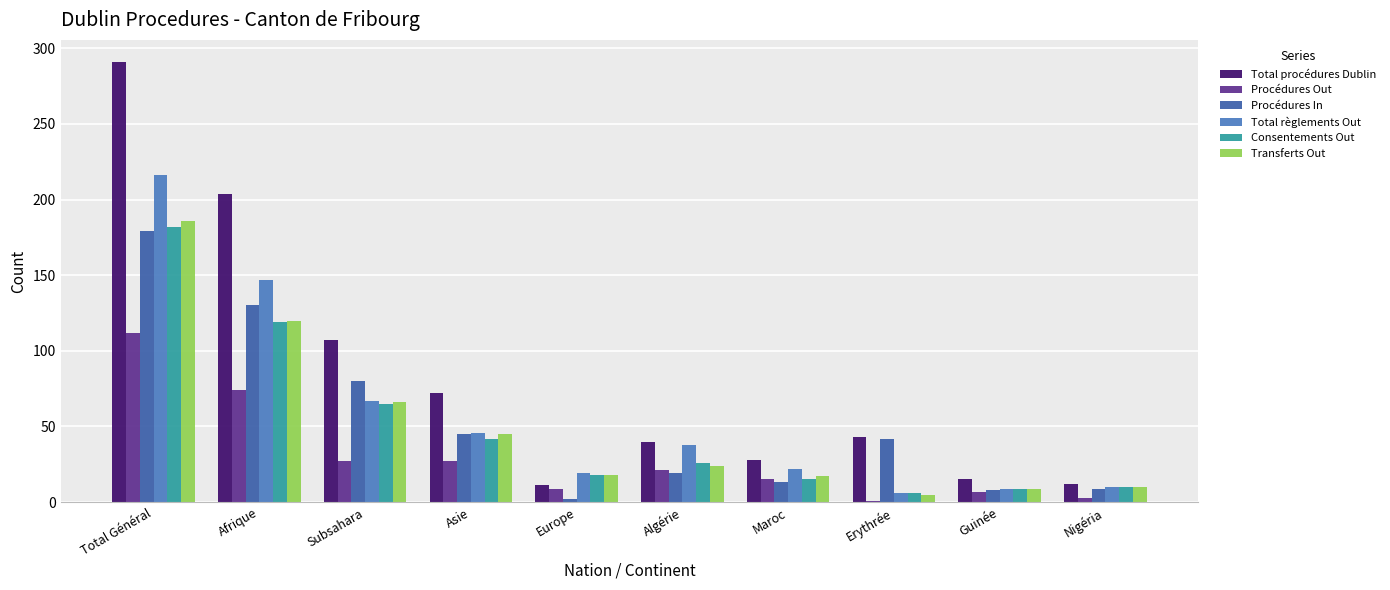

How many series are shown in this chart?

6